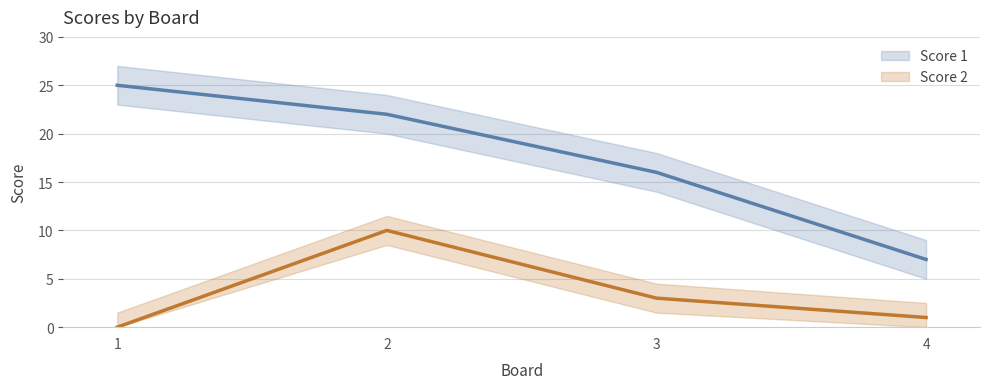

At which label is Score 2 closest to 5?

3